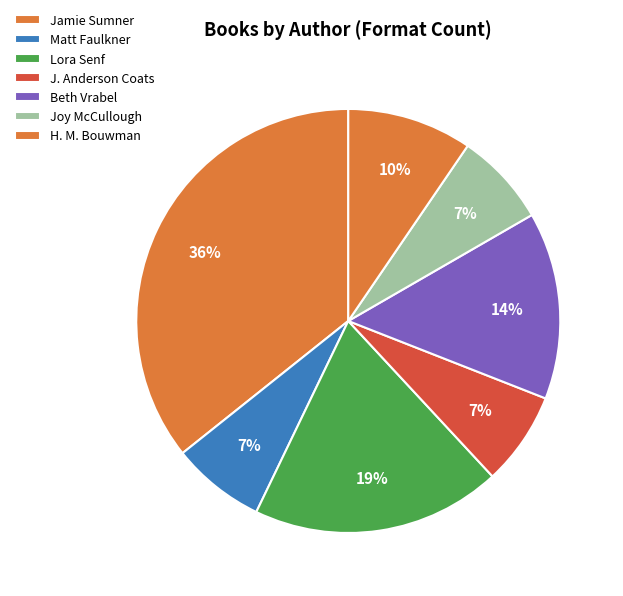

How many segments does this pie chart have?

7